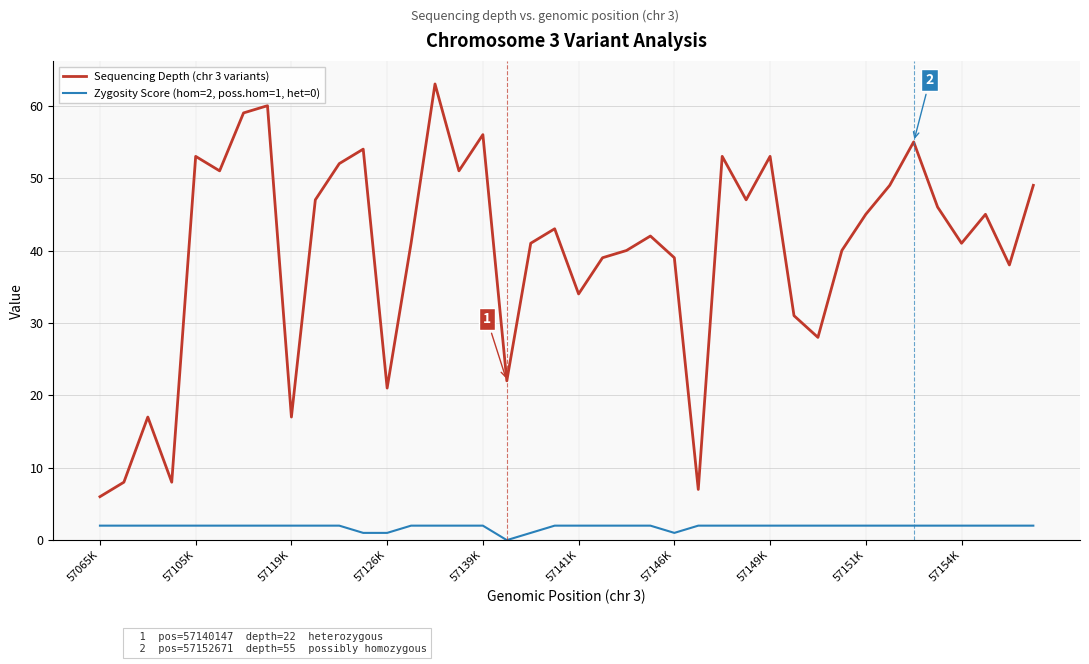

How many values in Zygosity Score (hom=2, poss.hom=1, het=0) are above zero?

39